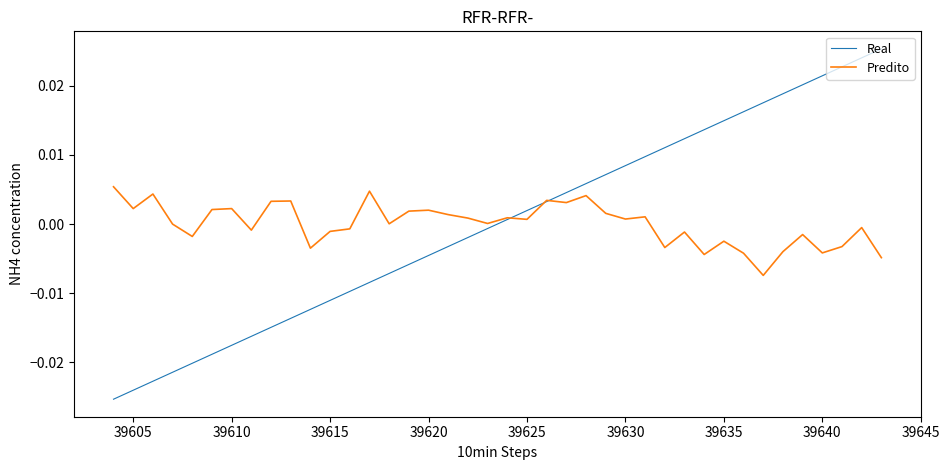

Rank the series by their maximum value, from lowest to highest.

Predito, Real